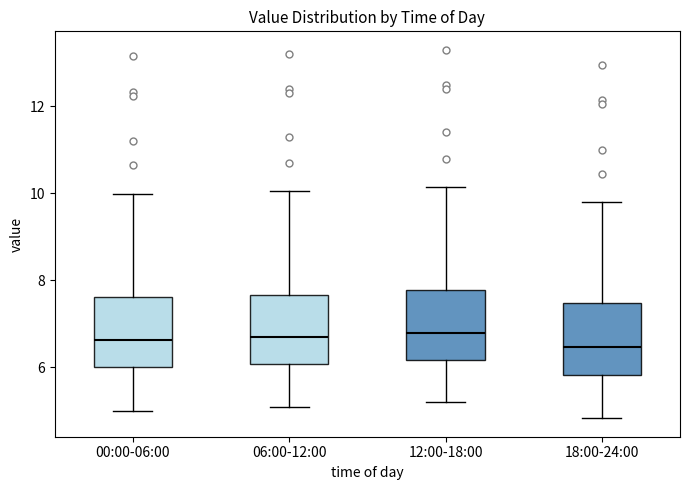

Reading left to right, read every box against the y-axis: the position of its median line, the range the box covers, and the ends of its whiskers. The values are not printed on the chart, so give them approximately, as read against the axis.

00:00-06:00: median 6.6, box 6.0 to 7.6, whiskers 5.0 to 10.0
06:00-12:00: median 6.8, box 6.0 to 7.6, whiskers 5.2 to 10.0
12:00-18:00: median 6.8, box 6.2 to 7.8, whiskers 5.2 to 10.2
18:00-24:00: median 6.4, box 5.8 to 7.4, whiskers 4.8 to 9.8